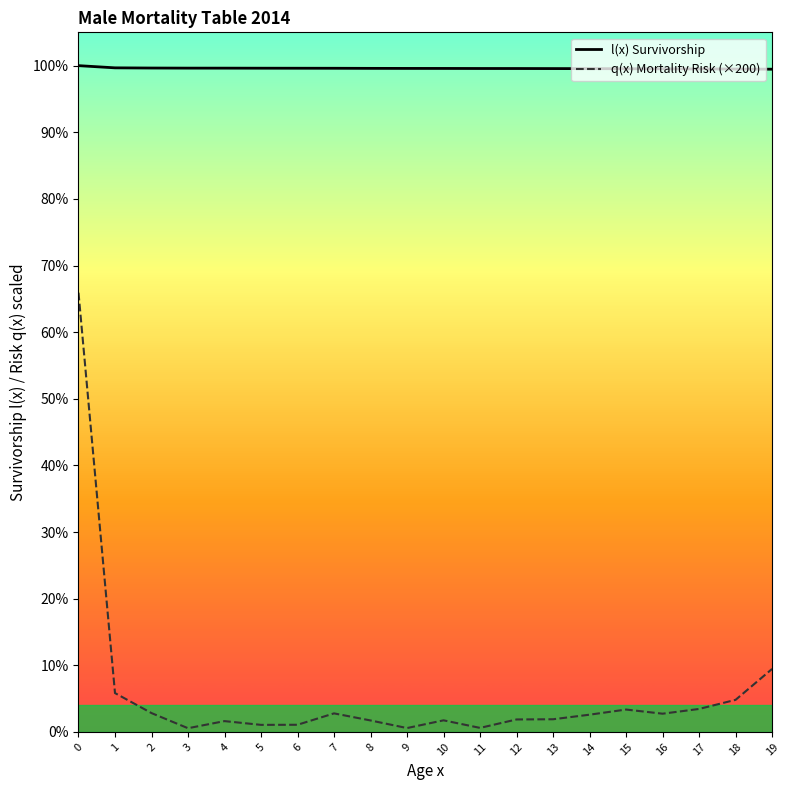

Count the number of categories in the chart.

20